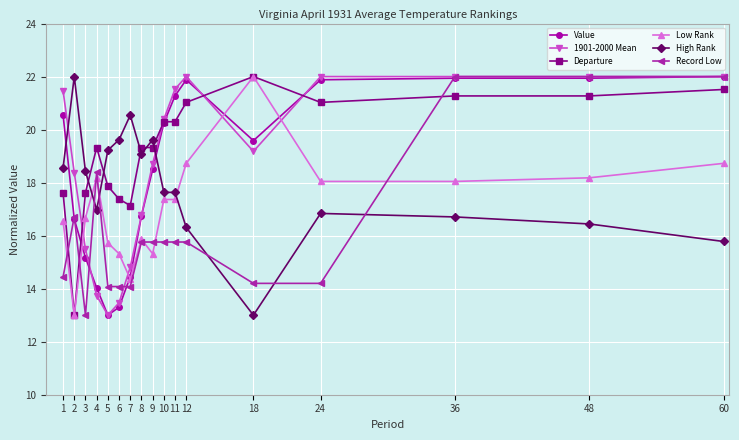

Does the chart display data point markers on the line(s)?

Yes